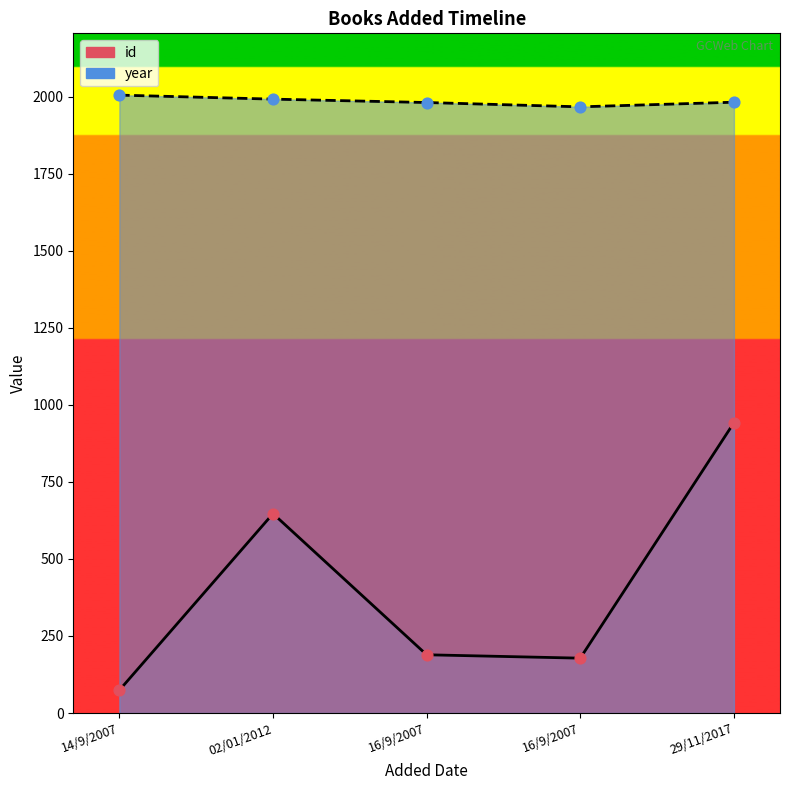

At which category is the sum across all series the highest?

29/11/2017